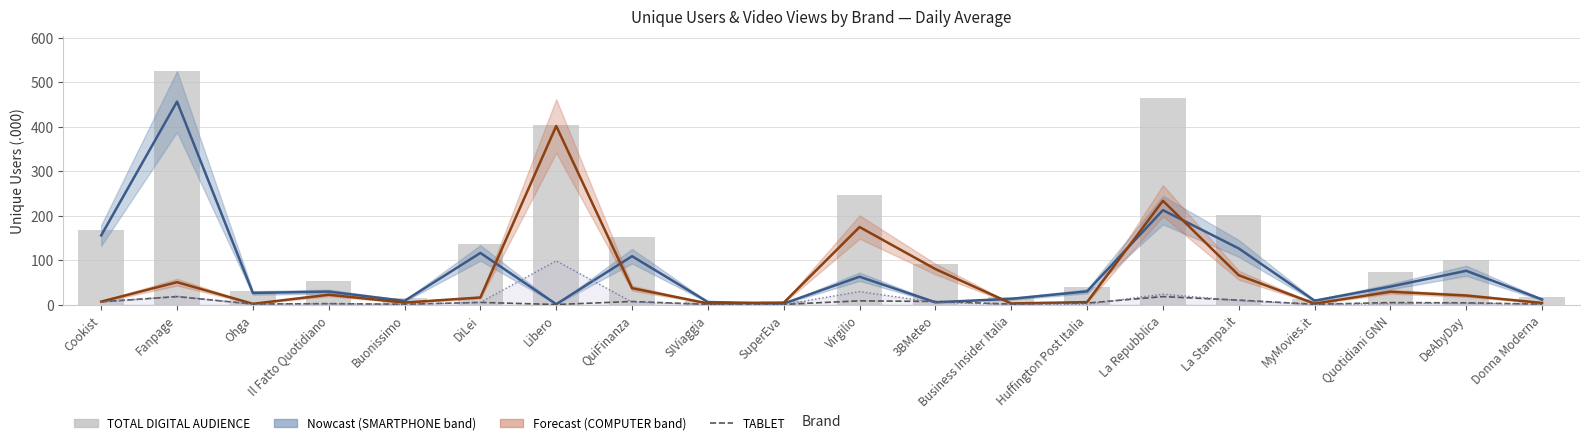

Reading left to right, extract all data points from this chart.

SMARTPHONE: Cookist=155.5	Fanpage=456.1	Ohga=26.3	Il Fatto Quotidiano=29.3	Buonissimo=8.4	DiLei=116.1	Libero=1.0	QuiFinanza=108.8	SIViaggia=5.9	SuperEva=2.4	Virgilio=62.7	3BMeteo=5.3	Business Insider Italia=13.1	Huffington Post Italia=29.8	La Repubblica=212.3	La Stampa.it=126.3	MyMovies.it=8.9	Quotidiani GNN=40.5	DeAbyDay=76.0	Donna Moderna=11.6
COMPUTER: Cookist=6.8	Fanpage=50.5	Ohga=1.9	Il Fatto Quotidiano=22.2	Buonissimo=4.6	DiLei=16.0	Libero=401.3	QuiFinanza=37.0	SIViaggia=2.7	SuperEva=4.3	Virgilio=174.3	3BMeteo=79.9	Business Insider Italia=2.7	Huffington Post Italia=5.7	La Repubblica=233.3	La Stampa.it=66.0	MyMovies.it=2.2	Quotidiani GNN=28.9	DeAbyDay=20.5	Donna Moderna=3.9
TABLET: Cookist=6.4	Fanpage=18.0	Ohga=1.4	Il Fatto Quotidiano=2.3	Buonissimo=0.9	DiLei=5.0	Libero=0.3	QuiFinanza=7.0	SIViaggia=0.5	SuperEva=0.6	Virgilio=8.5	3BMeteo=7.1	Business Insider Italia=1.2	Huffington Post Italia=3.6	La Repubblica=18.0	La Stampa.it=10.1	MyMovies.it=0.8	Quotidiani GNN=4.6	DeAbyDay=4.1	Donna Moderna=1.1
VIDEO VIEWS TOTAL (÷50k): Cookist=5.6	Fanpage=18.9	Ohga=1.0	Il Fatto Quotidiano=2.0	Buonissimo=0.7	DiLei=5.1	Libero=98.4	QuiFinanza=5.8	SIViaggia=0.3	SuperEva=0.3	Virgilio=29.3	3BMeteo=4.8	Business Insider Italia=0.5	Huffington Post Italia=1.1	La Repubblica=23.6	La Stampa.it=9.1	MyMovies.it=0.3	Quotidiani GNN=2.4	DeAbyDay=3.1	Donna Moderna=0.5
TOTAL DIGITAL AUDIENCE: Cookist=168.7	Fanpage=524.5	Ohga=29.5	Il Fatto Quotidiano=53.7	Buonissimo=13.9	DiLei=137.0	Libero=402.7	QuiFinanza=152.8	SIViaggia=9.1	SuperEva=7.3	Virgilio=245.2	3BMeteo=92.3	Business Insider Italia=16.9	Huffington Post Italia=39.0	La Repubblica=463.2	La Stampa.it=201.1	MyMovies.it=11.9	Quotidiani GNN=73.7	DeAbyDay=100.6	Donna Moderna=16.5